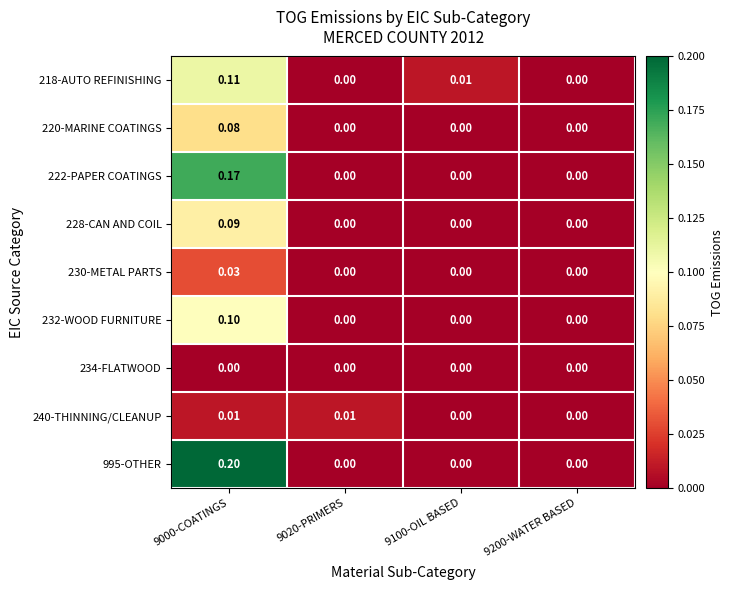

Which series has the widest spread of values?

995-OTHER